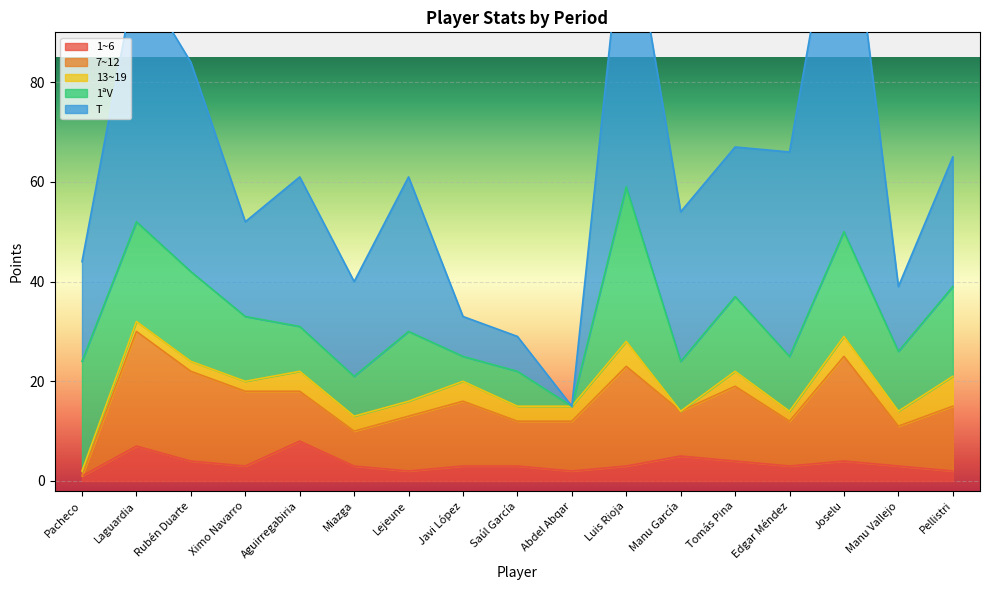

Is it true that 1~6 equals 2 at Lejeune?

True